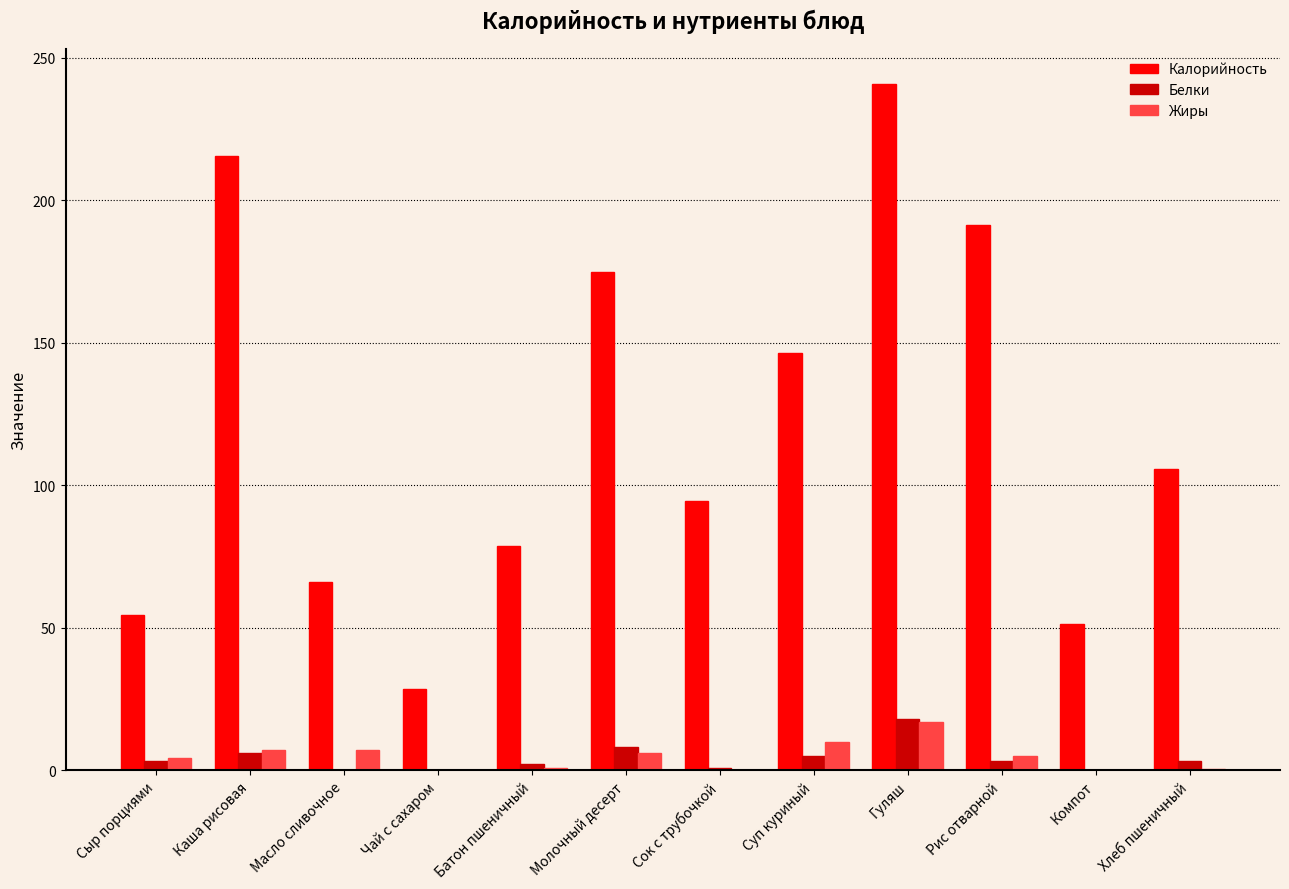

What is the greatest value displayed?

241.0